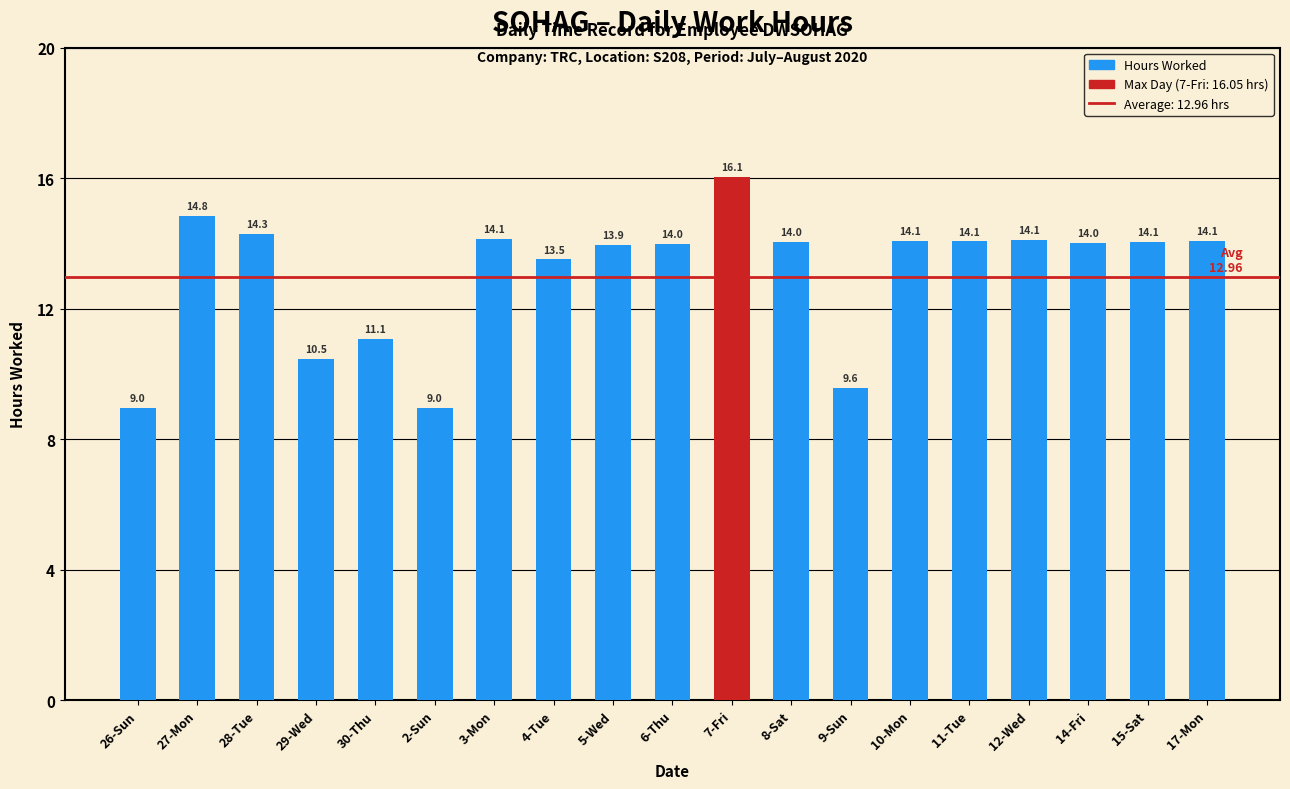

True or false: the data shows 13.9 at 5-Wed.

True